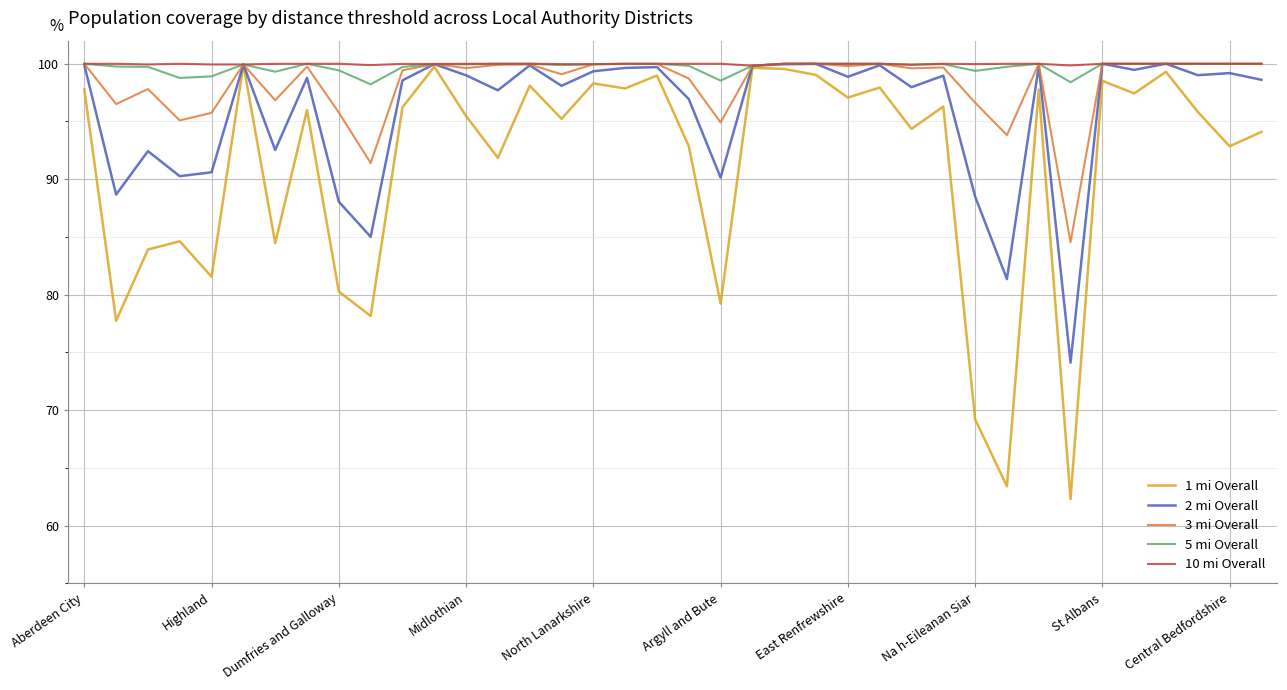

What is the average value of the 1 mi Overall series?

91.1